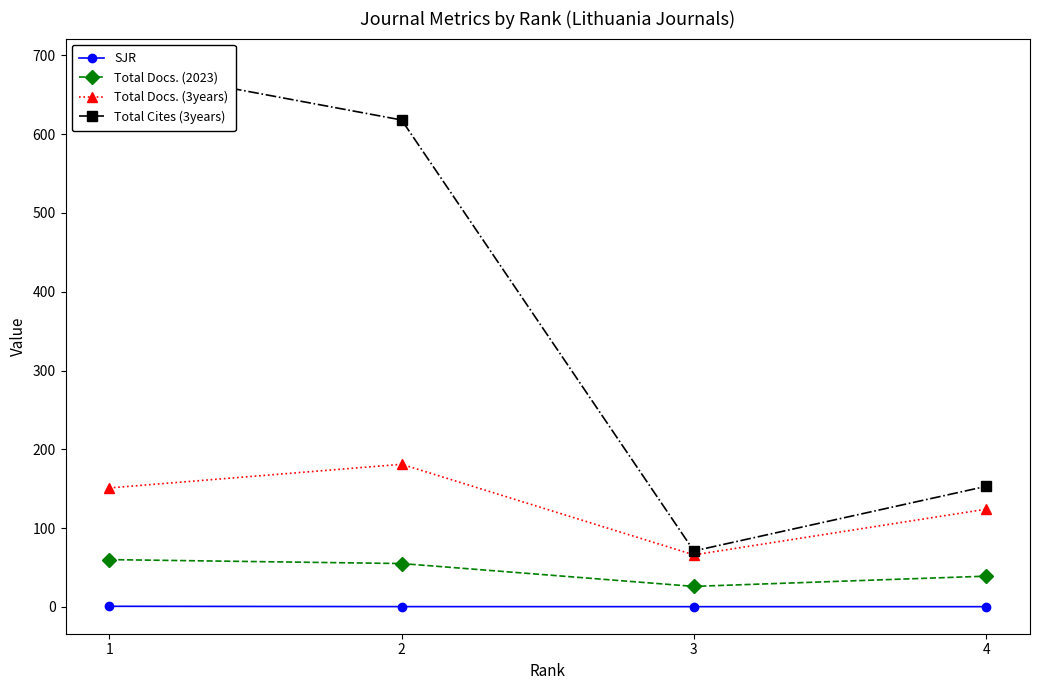

Is it true that Total Cites (3years) equals 66.6 at 4?

False